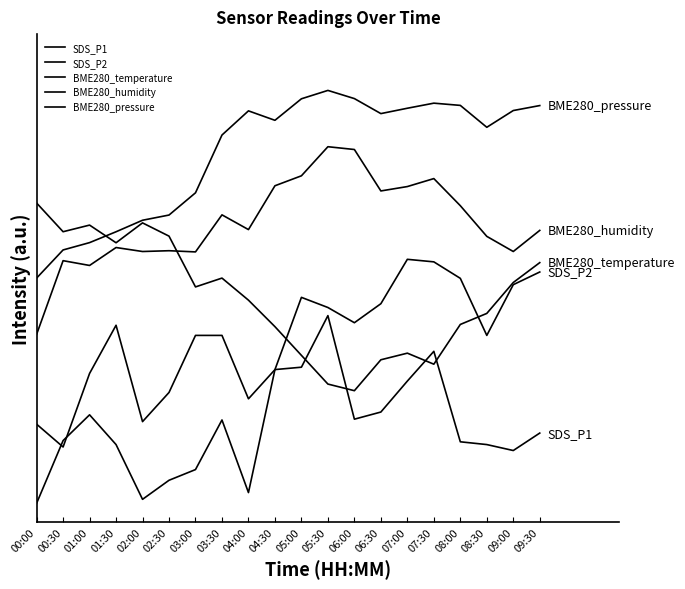

Where does the BME280_temperature series first go above 1?

00:00